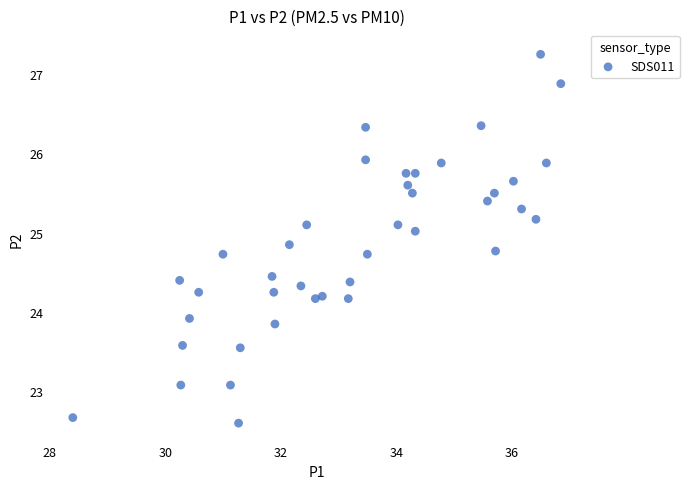

What Y value in the scatter plot is closest to 24?

23.9